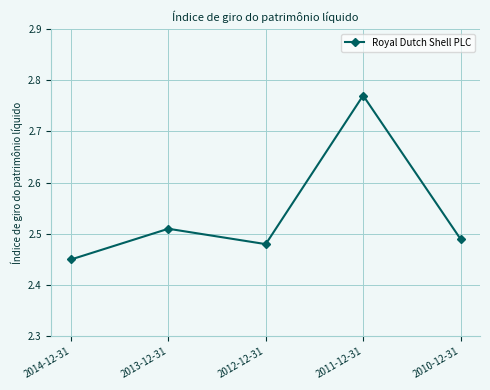

Count the values in the range 2 to 3.

5